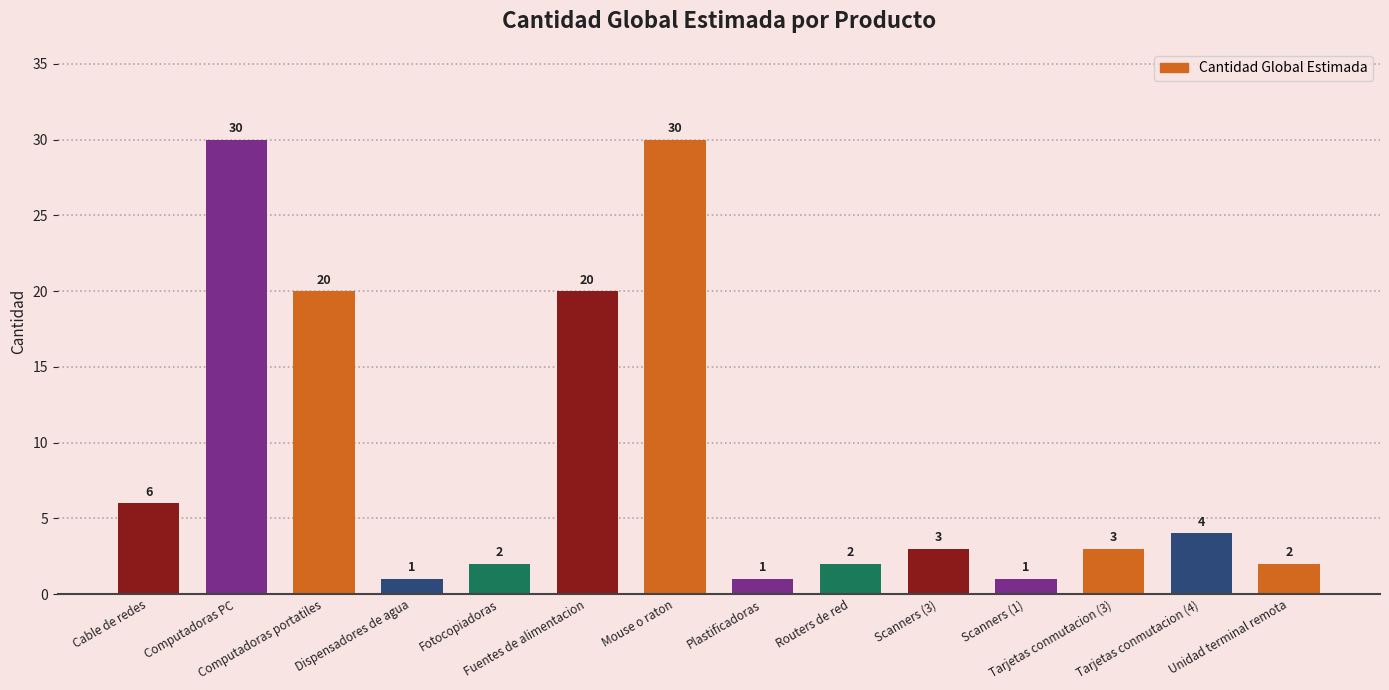

Reading left to right, what are all the values shown in this chart?

Cable de redes=6	Computadoras PC=30	Computadoras portatiles=20	Dispensadores de agua=1	Fotocopiadoras=2	Fuentes de alimentacion=20	Mouse o raton=30	Plastificadoras=1	Routers de red=2	Scanners (3)=3	Scanners (1)=1	Tarjetas conmutacion (3)=3	Tarjetas conmutacion (4)=4	Unidad terminal remota=2